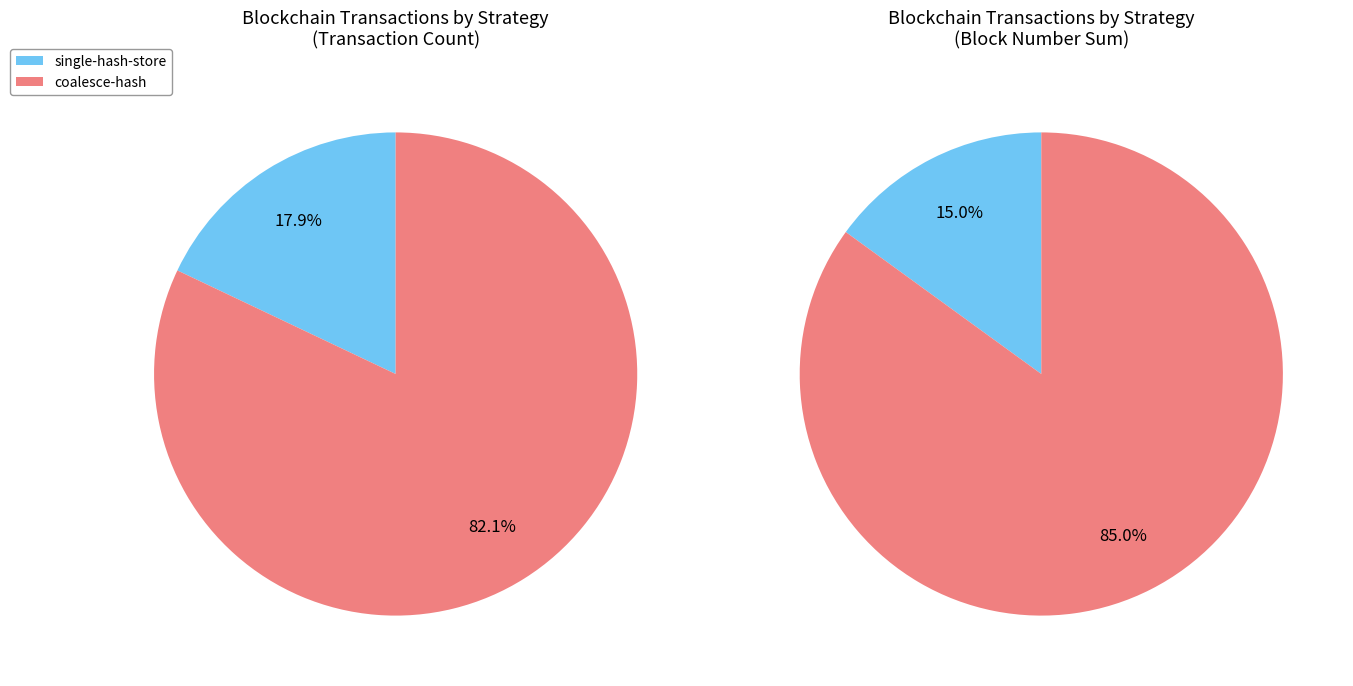

To the nearest percent, what is the average slice percentage?

50%